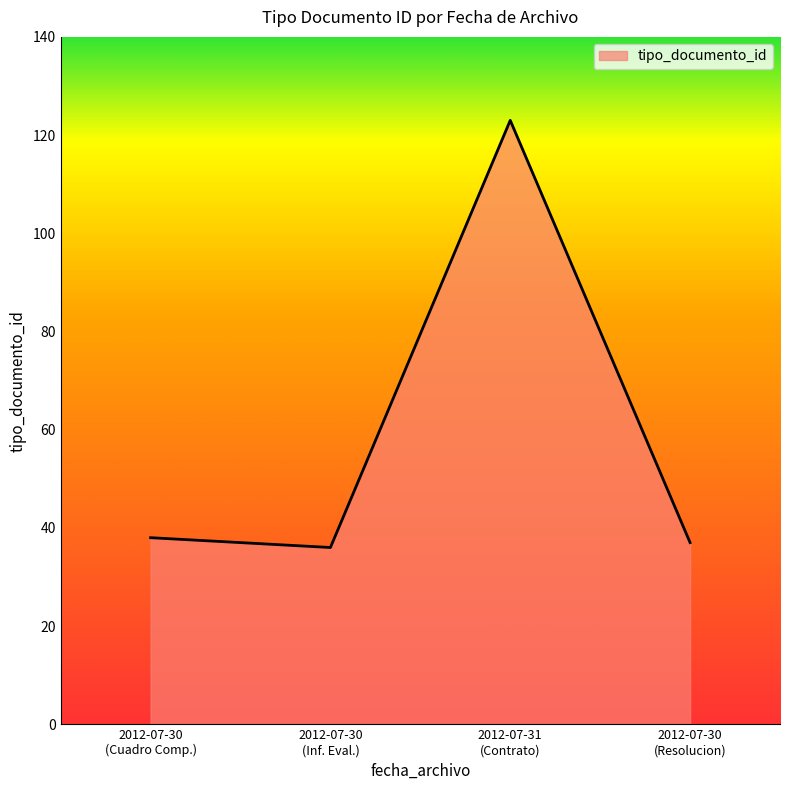

What is the sum of all values?

234